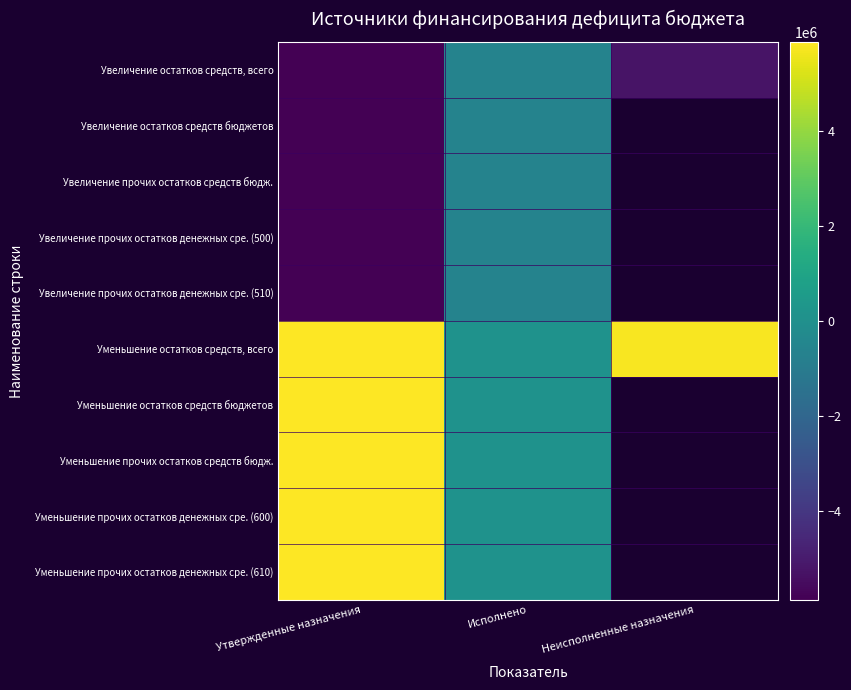

Which series has the widest spread of values?

Уменьшение остатков средств, всего